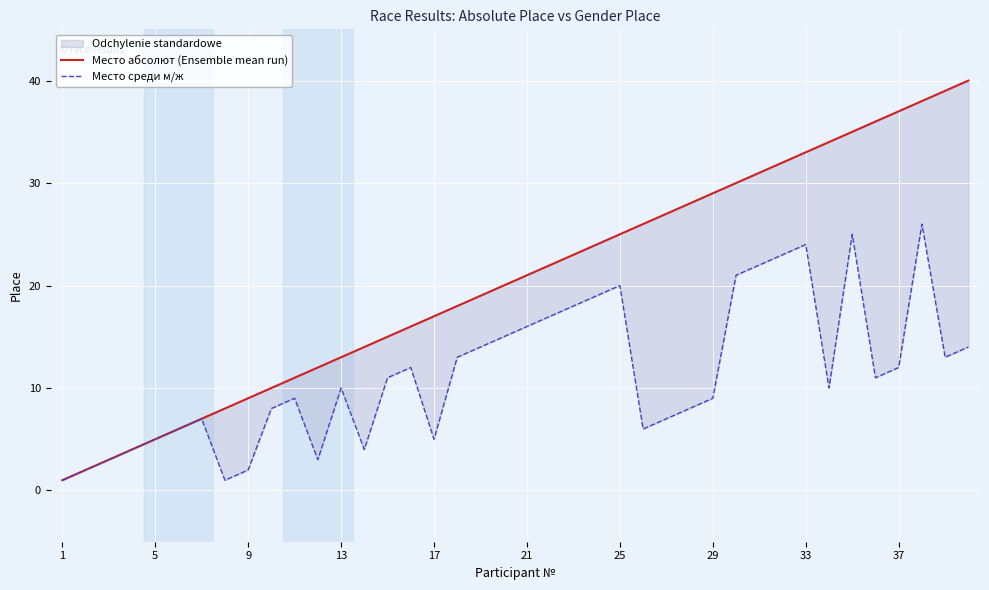

At how many categories does at least one series exceed 18?

22